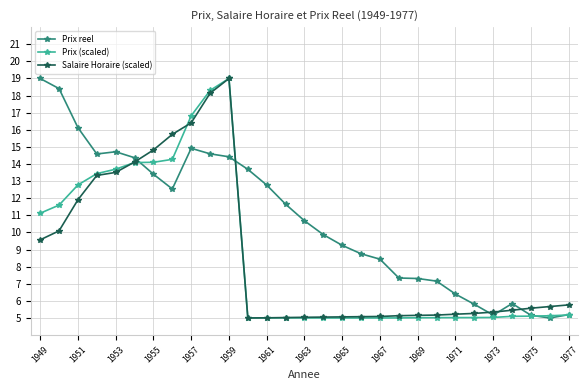

Which series has the largest total across all categories?

Prix reel